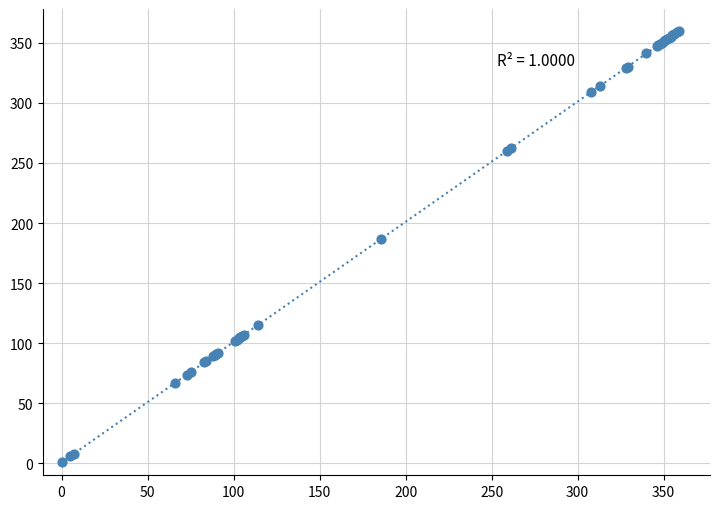

What Y value in the scatter plot is closest to 180?

187